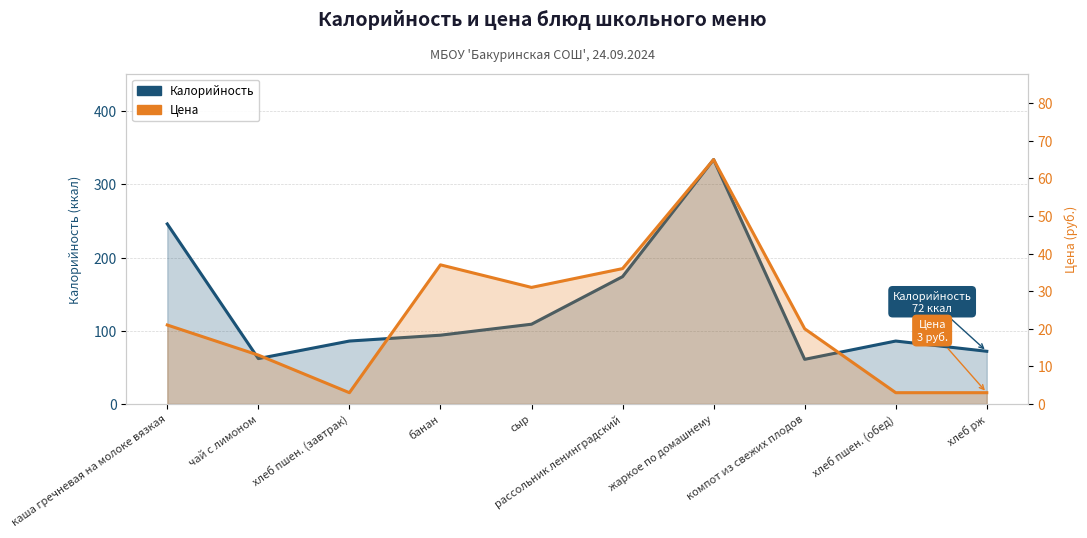

Reading left to right, what are all the values shown in this chart?

Калорийность: 246	62	86	94	109	174	334	61	86	72
Цена: 21	13	3	37	31	36	65	20	3	3